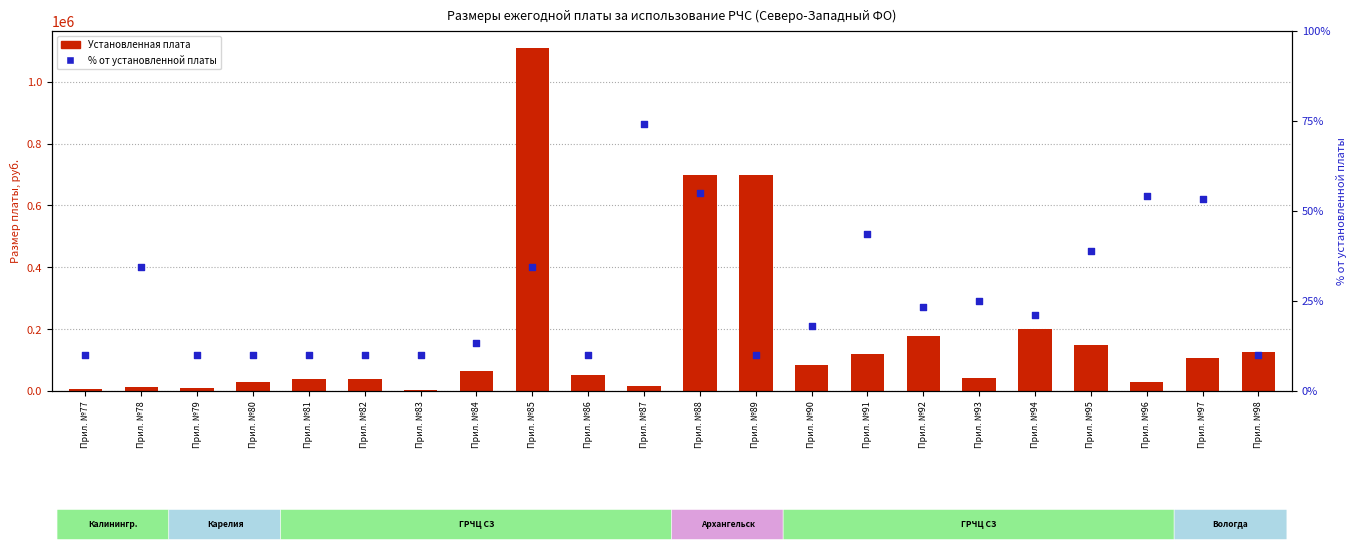

Which series has the largest total across all categories?

Установленная плата